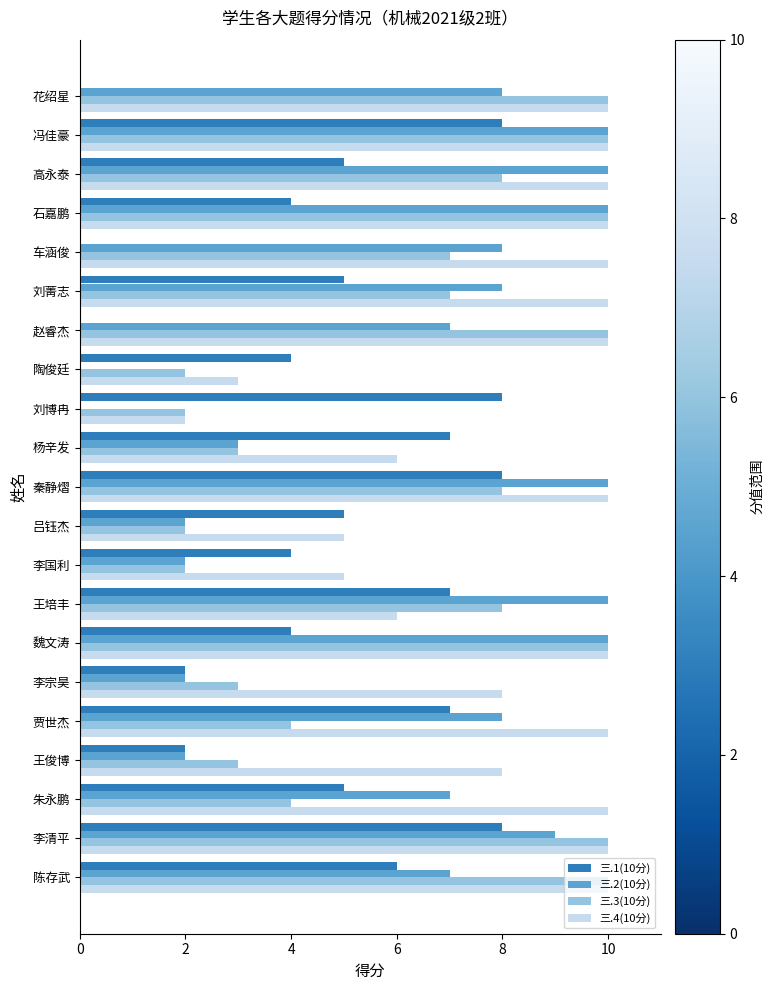

What is the maximum value shown in the chart?

10